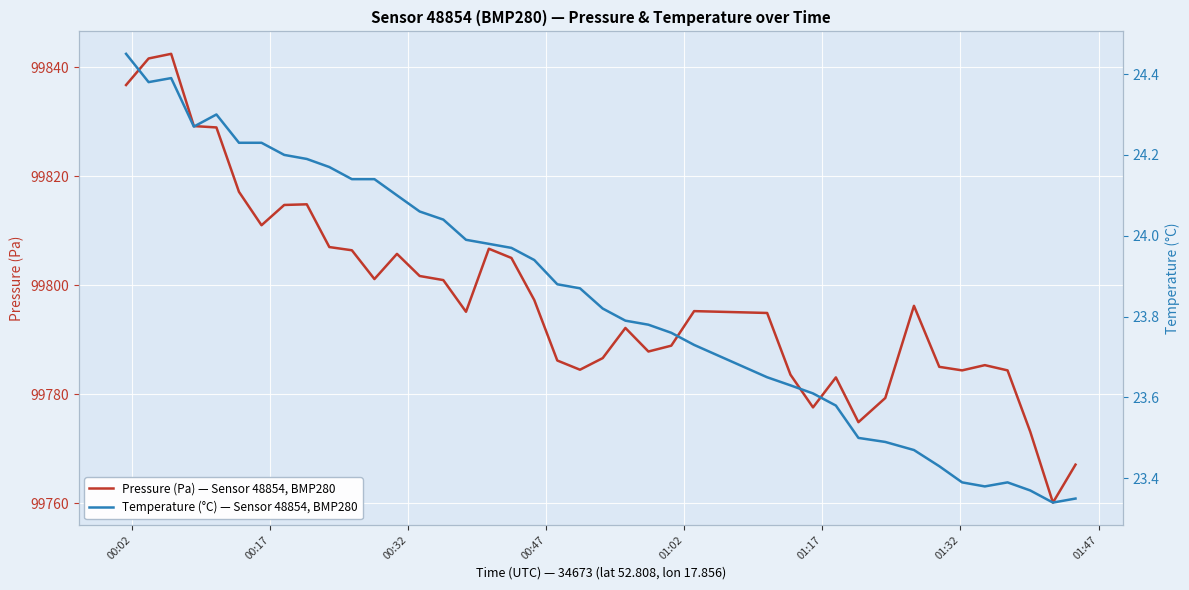

True or false: Pressure (Pa) — Sensor 48854, BMP280 and Temperature (°C) — Sensor 48854, BMP280 intersect in this chart.

False